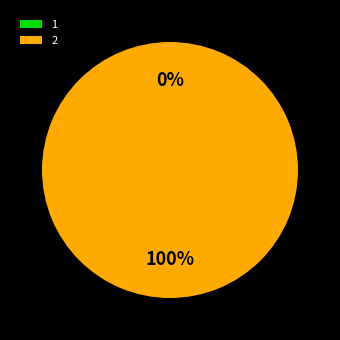

Is there any slice that represents more than half of the pie?

Yes